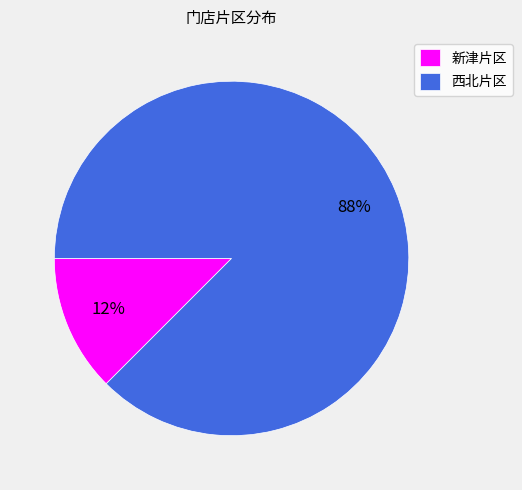

Do 新津片区 and 西北片区 together represent more than half of the pie?

Yes